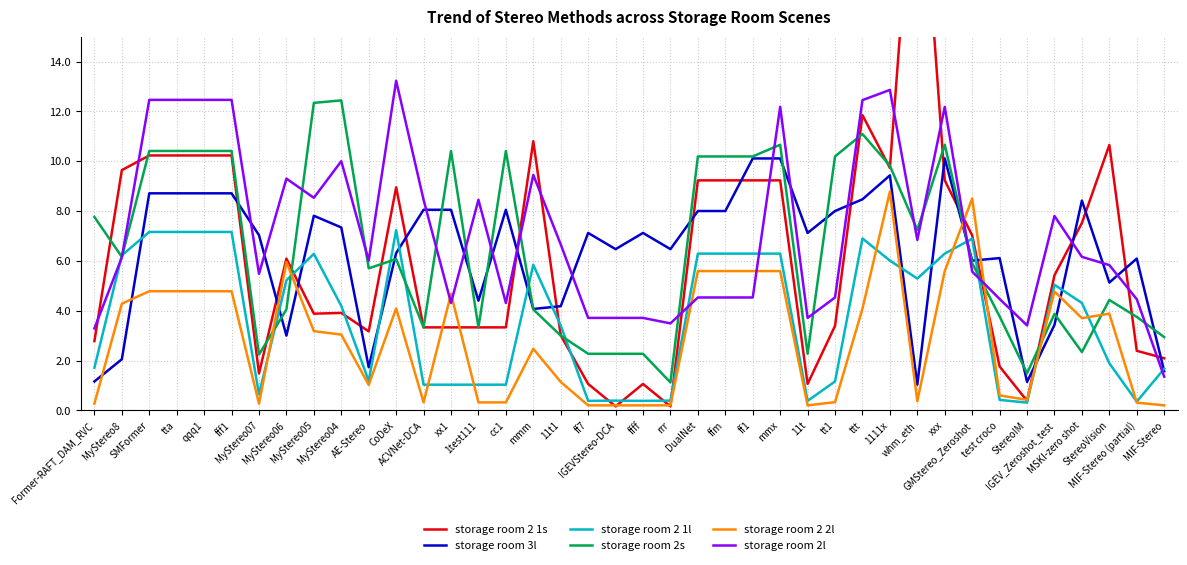

Count the number of categories in the chart.

40